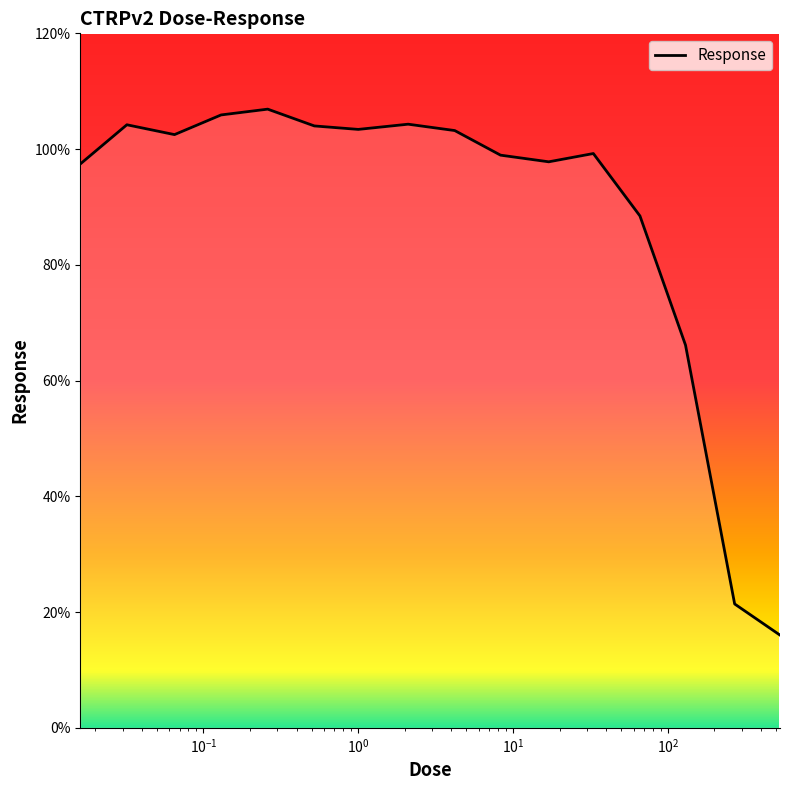

What is the difference between the maximum and minimum values?

90.9